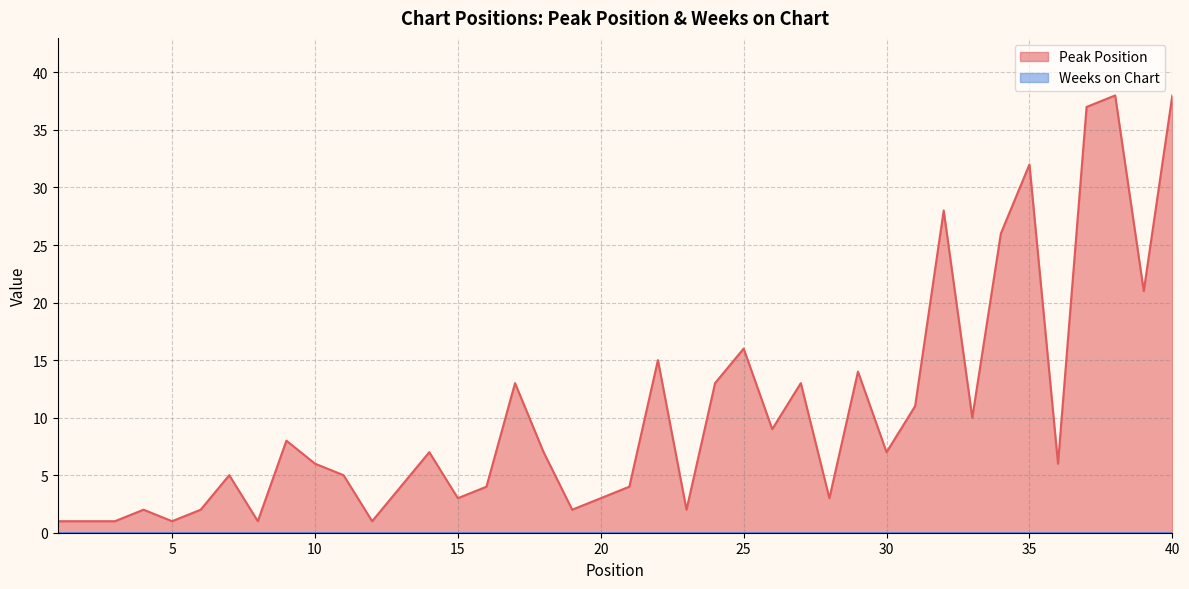

At which label does the data first exceed 7?

9